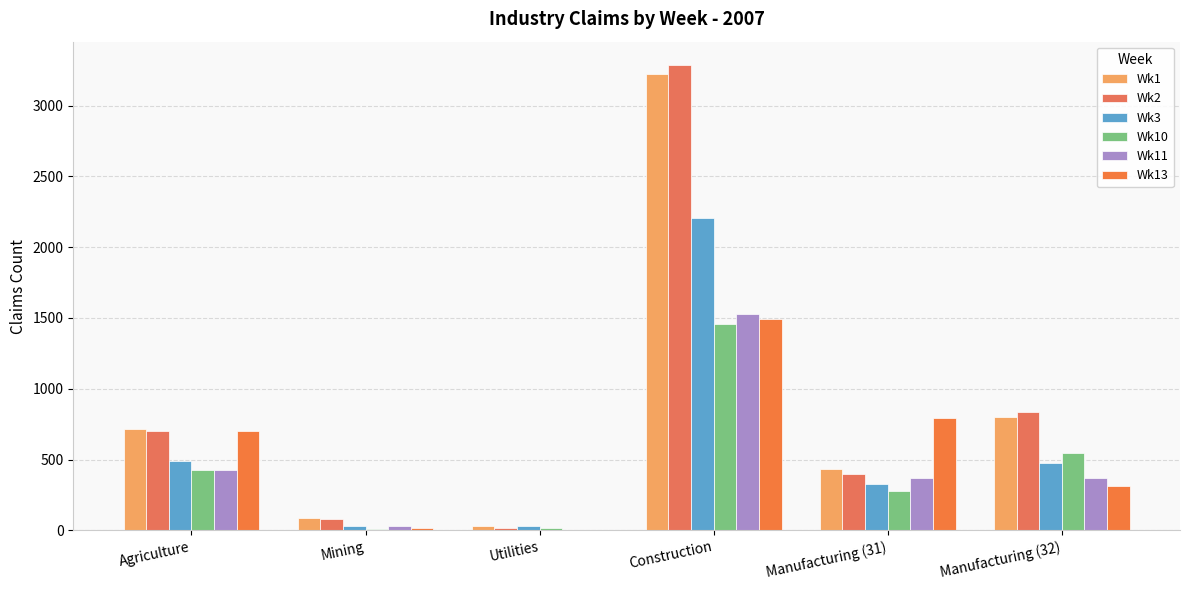

The Wk10 series shows 9 at Mining. True or false?

False